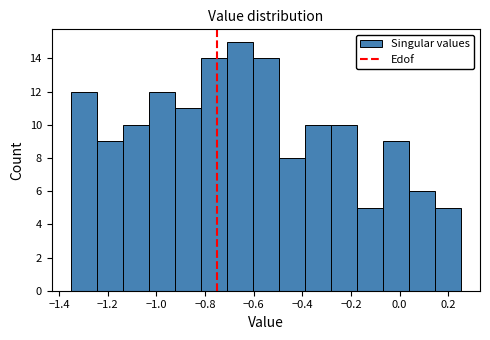

Reading left to right, transcribe this chart: for each bar, give the range it covers on the x-axis and its height. Neither the bar edges nor the heights are printed on the chart, so give them approximately, as read against the axes.

-1.34 to -1.24: 12
-1.24 to -1.14: 9
-1.14 to -1.02: 10
-1.02 to -0.92: 12
-0.92 to -0.82: 11
-0.82 to -0.70: 14
-0.70 to -0.60: 15
-0.60 to -0.50: 14
-0.50 to -0.38: 8
-0.38 to -0.28: 10
-0.28 to -0.18: 10
-0.18 to -0.06: 5
-0.06 to 0.04: 9
0.04 to 0.14: 6
0.14 to 0.26: 5